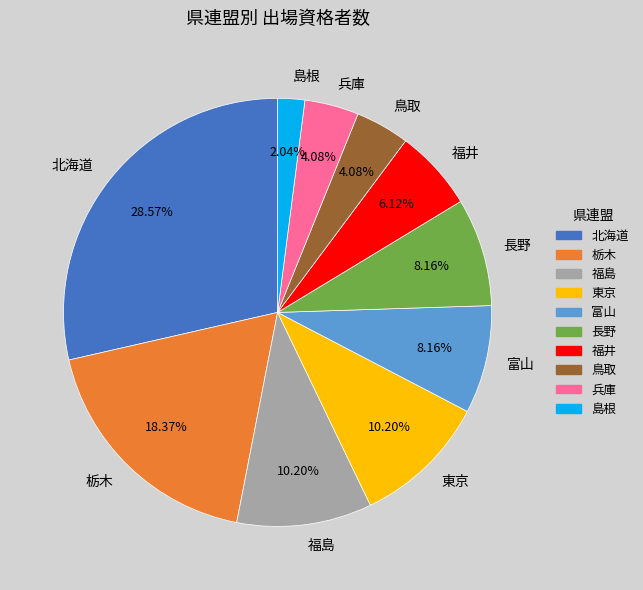

Count the number of slices in the pie.

10